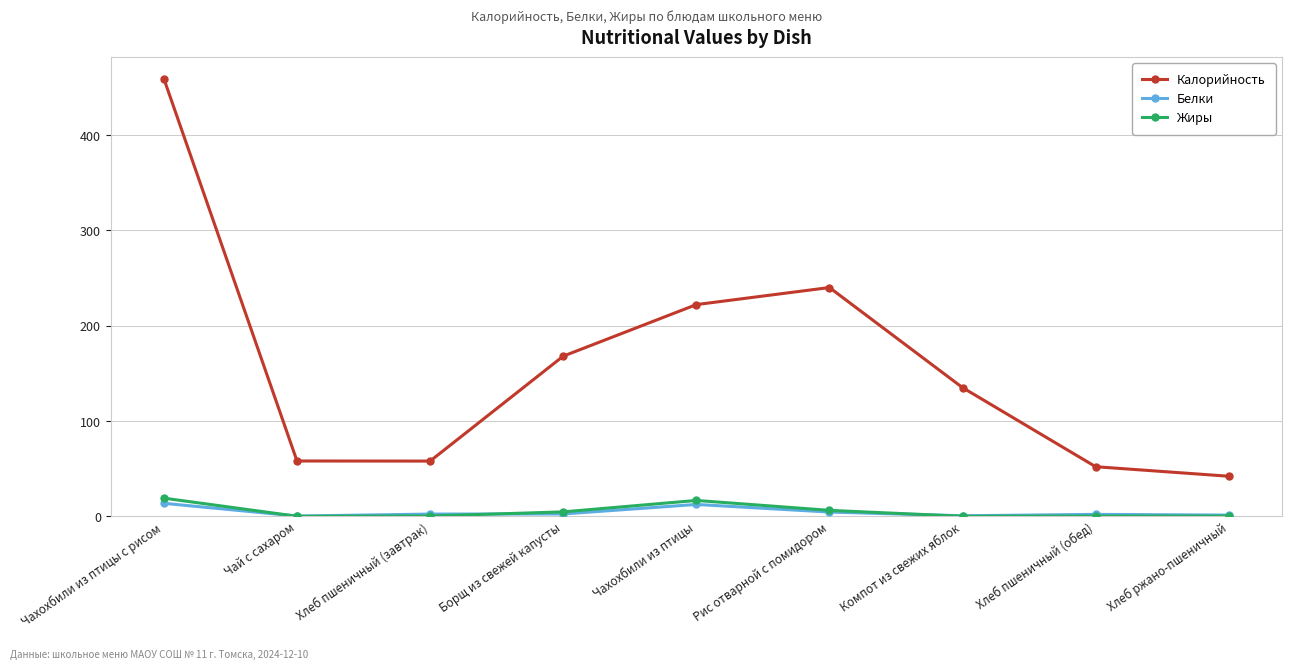

Where is Калорийность nearest to the value 250?

Рис отварной с помидором